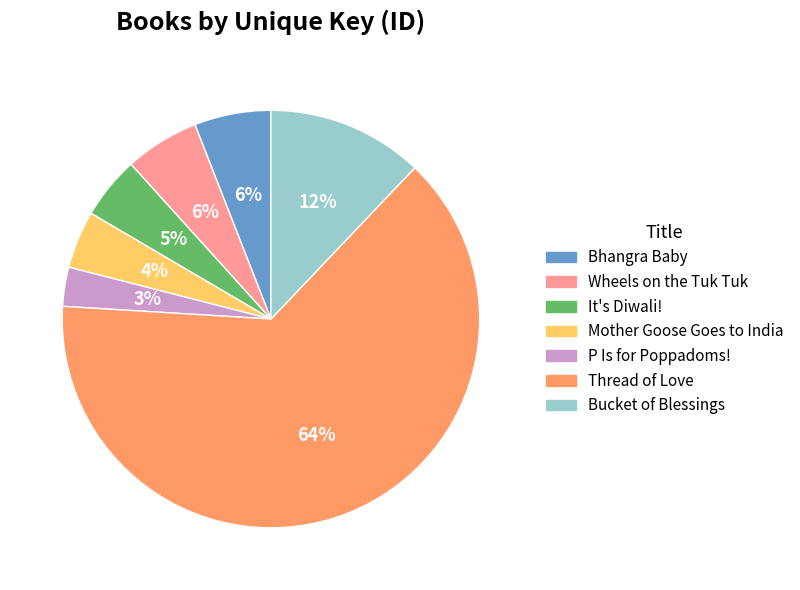

Is there any slice that represents more than half of the pie?

Yes